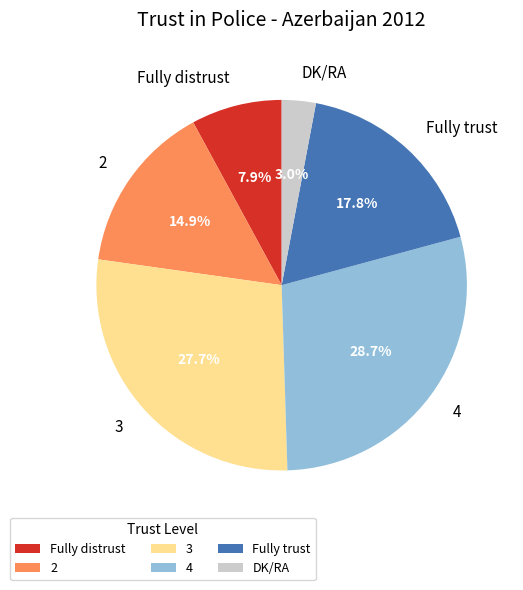

Which category has the biggest portion of the pie?

4